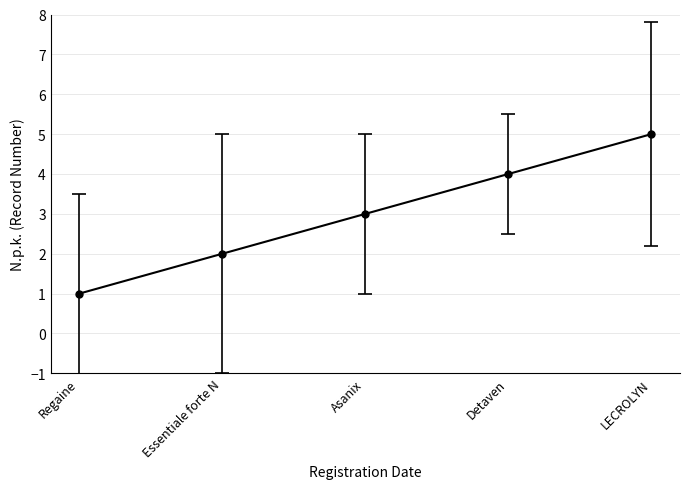

The chart shows a value of 4 at Detaven. True or false?

True